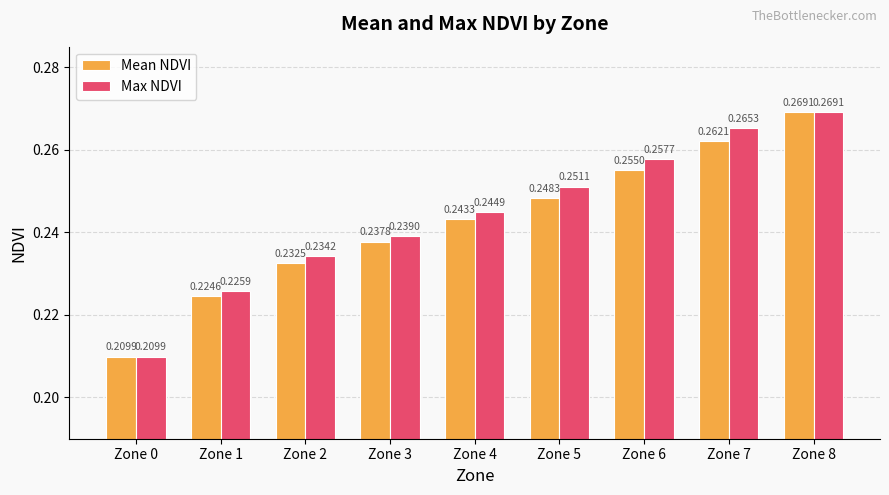

Which series has the largest total across all categories?

Max NDVI